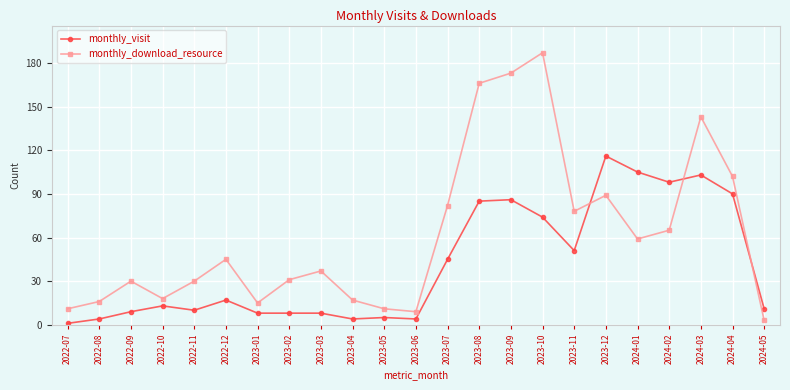

Which series ends up on top after the final intersection of monthly_visit and monthly_download_resource?

monthly_visit